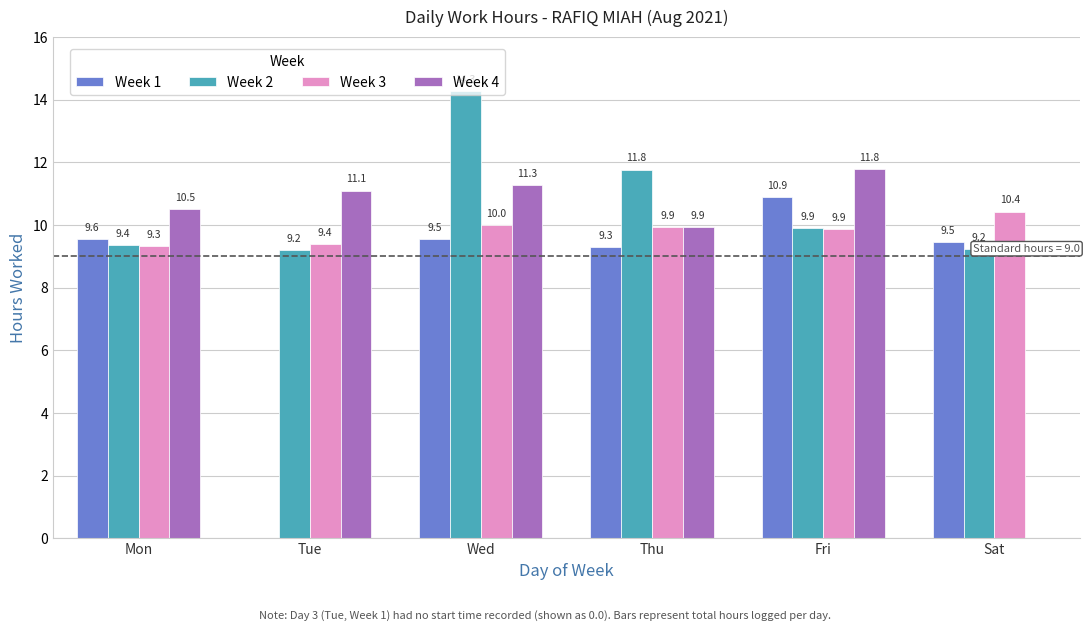

Is the value of Week 3 at Fri greater than the value of Week 1 at Fri?

No